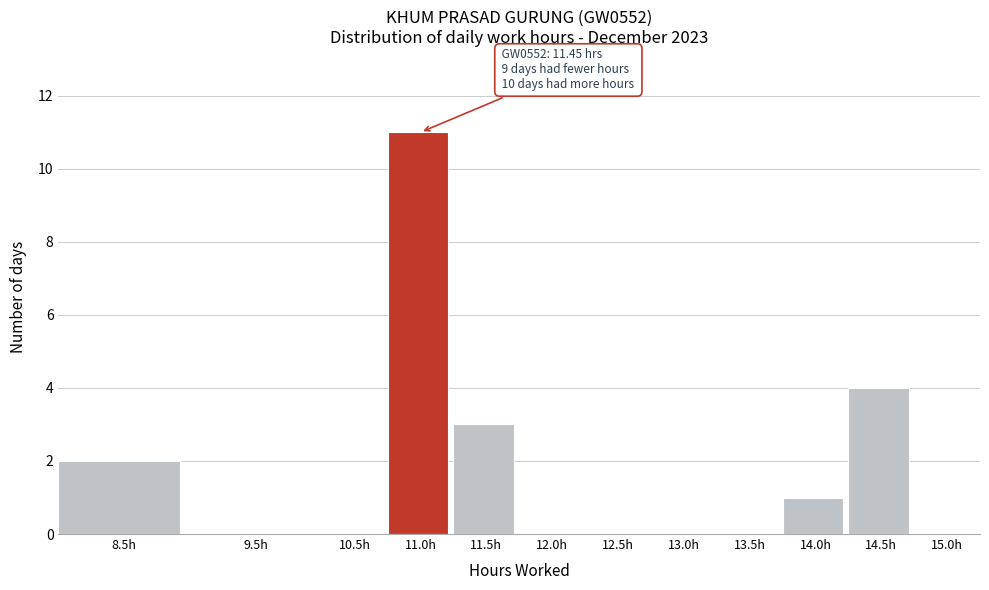

Reading right to left, what are all the values shown in this chart?

15.0h=0	14.5h=4	14.0h=1	13.5h=0	13.0h=0	12.5h=0	12.0h=0	11.5h=3	11.0h=11	10.5h=0	9.5h=0	8.5h=2